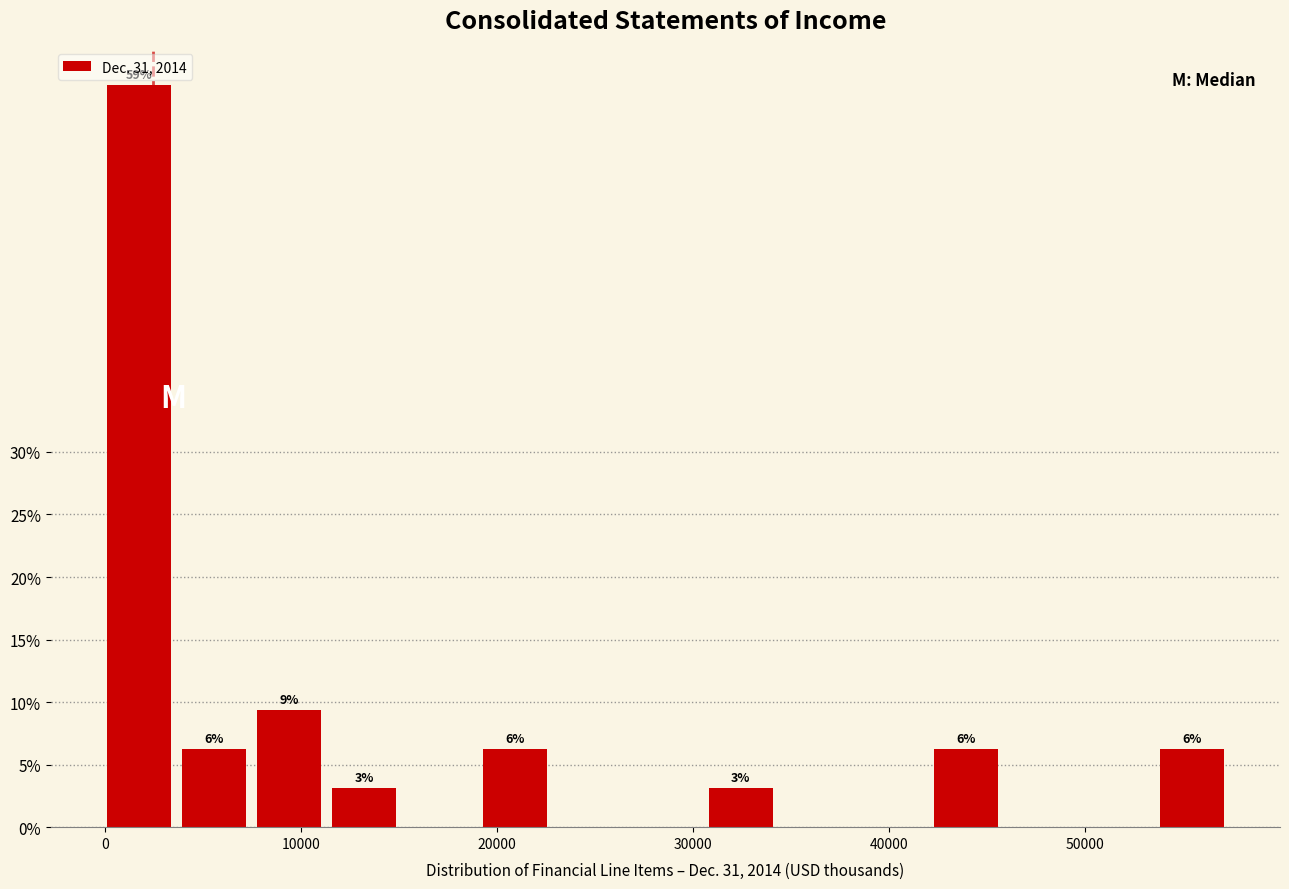

Around what value on the x-axis is the tallest bar? Give the approximate position of its centre, as read against the axis.

2000